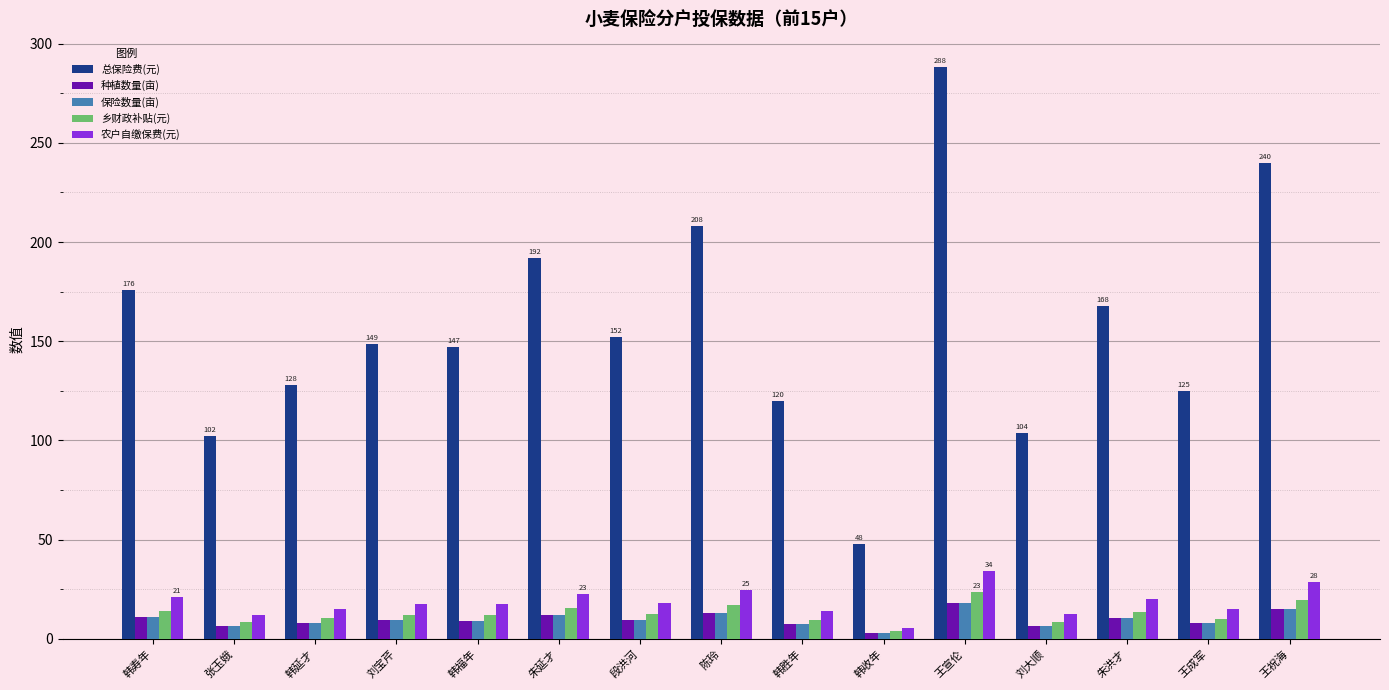

Is the value of 乡财政补贴(元) at 张玉娥 greater than the value of 农户自缴保费(元) at 朱洪才?

No